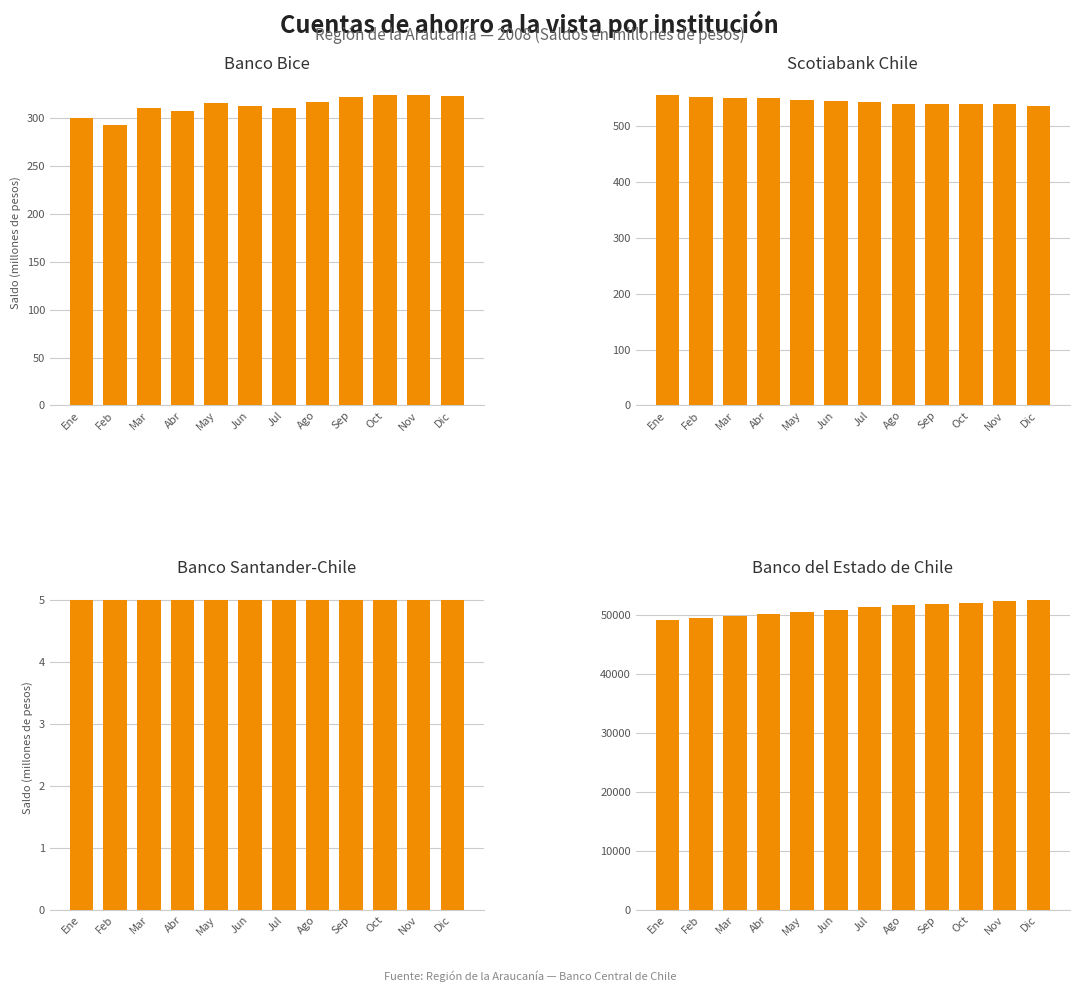

Is the value of Scotiabank Chile at Jun greater than the value of Banco Bice at Abr?

Yes